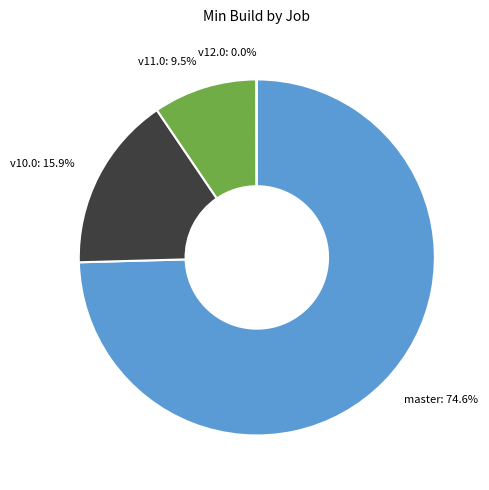

To the nearest percent, what is the difference between the largest and smallest slice percentages?

75%